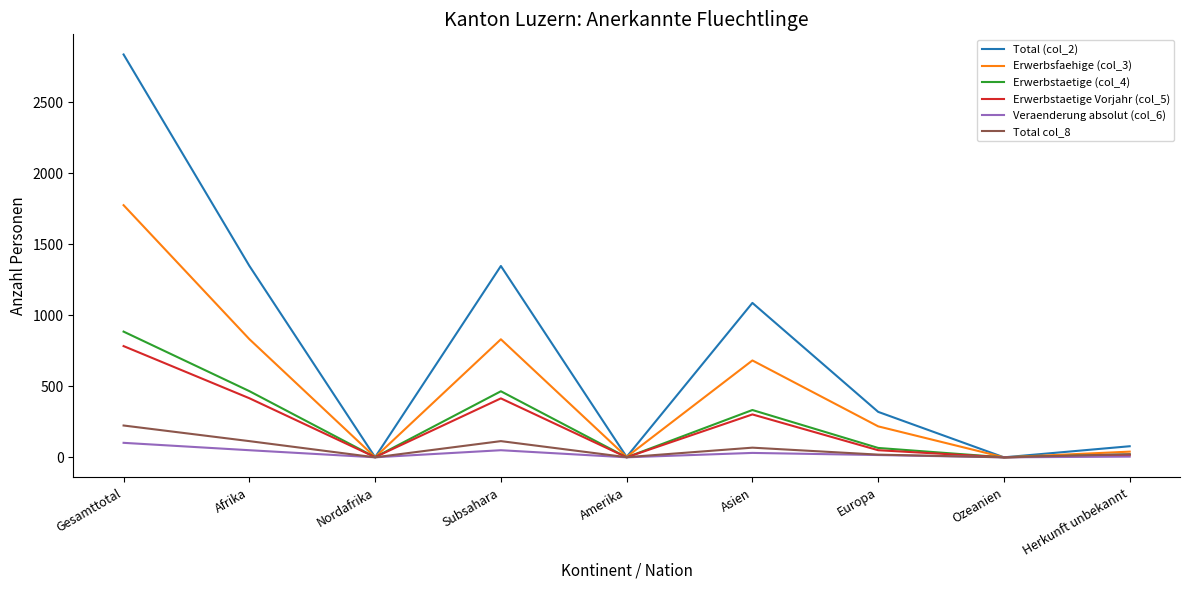

At how many categories does at least one series exceed 2656?

1